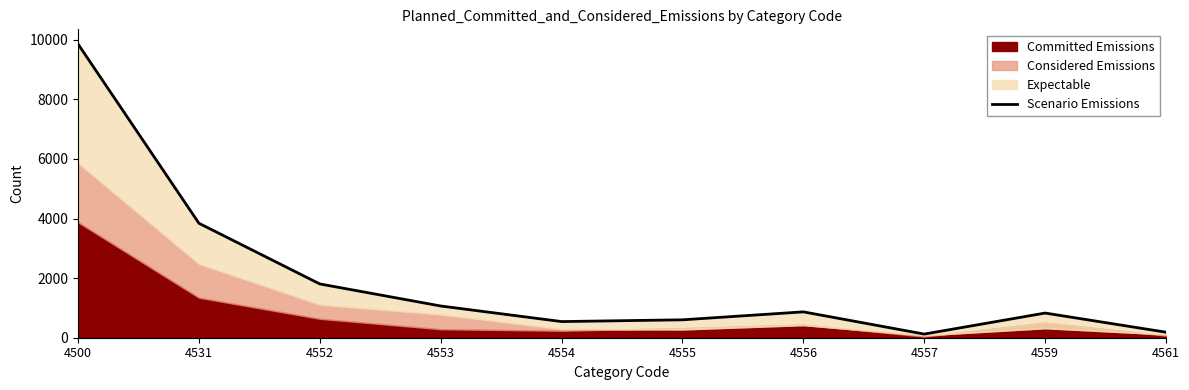

What is the value of the 10th point from the left?

185